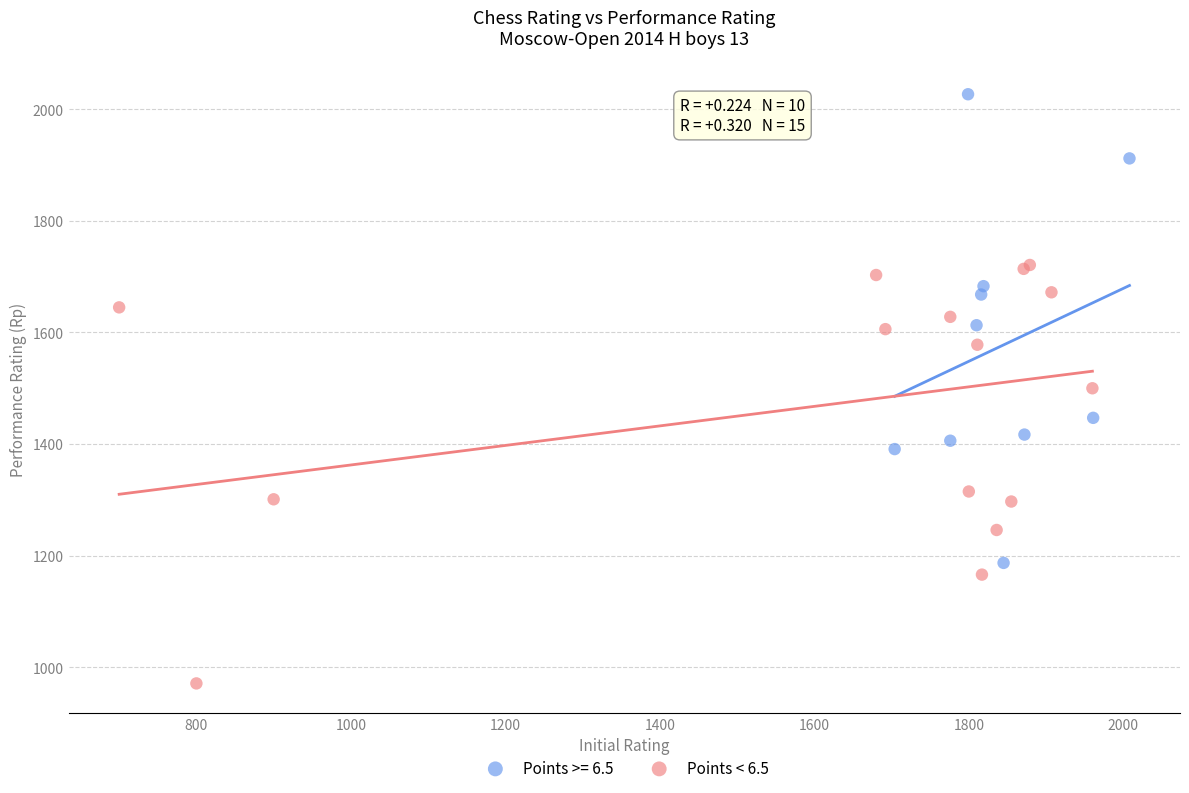

Which series contains the highest Y value?

Points >= 6.5